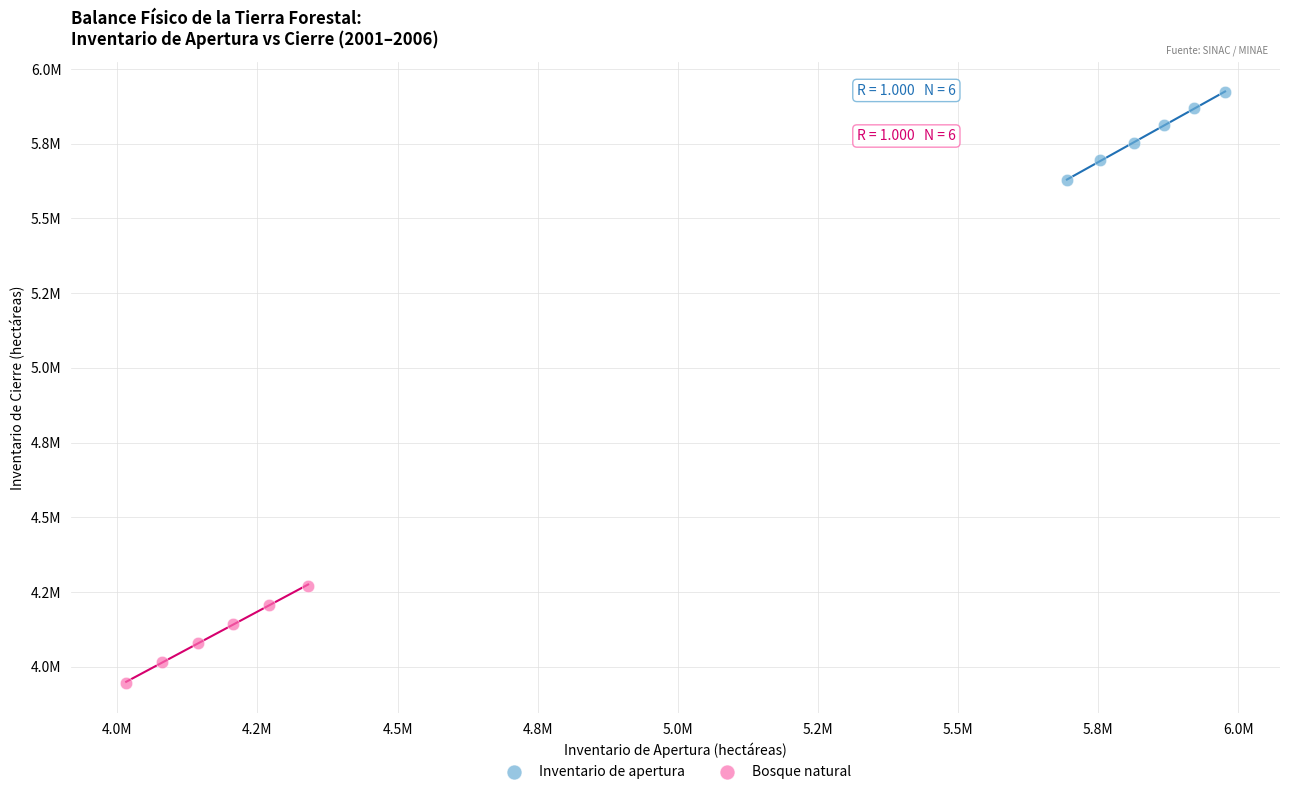

What are all the series names shown in the legend?

Inventario de apertura, Bosque natural